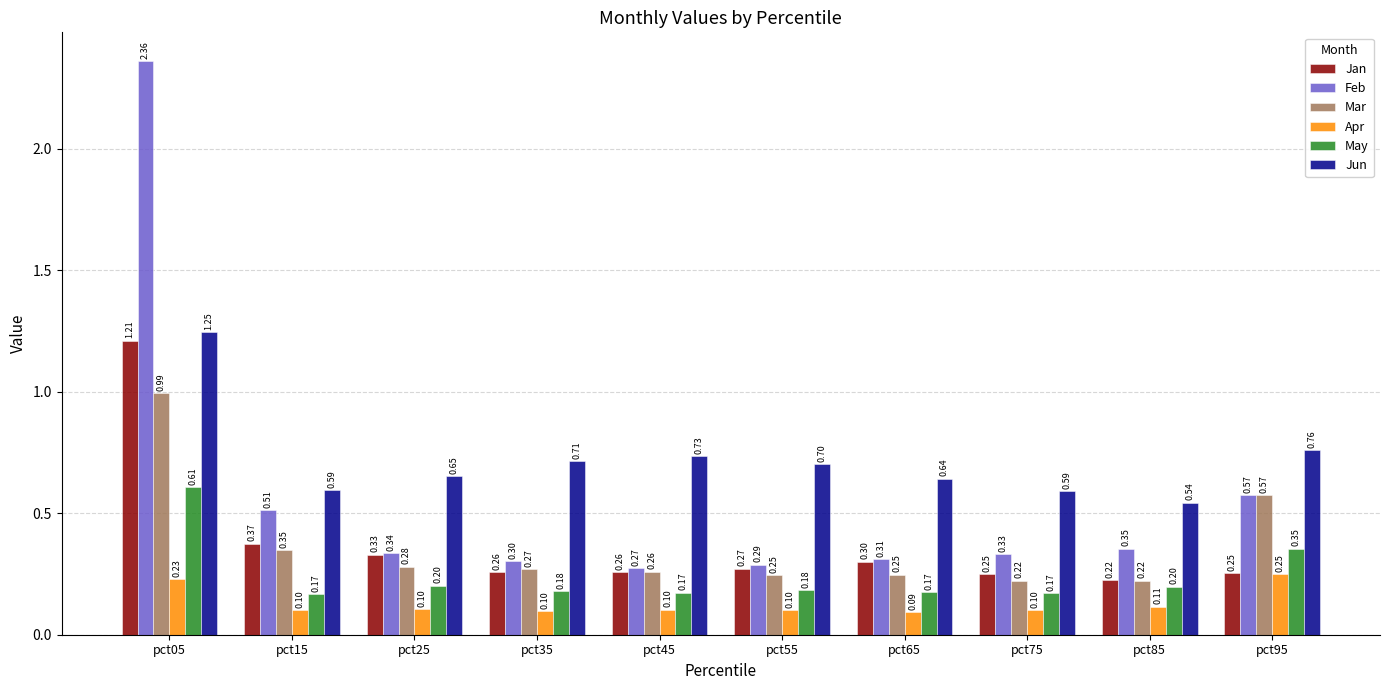

At which label does Mar reach its peak?

pct05